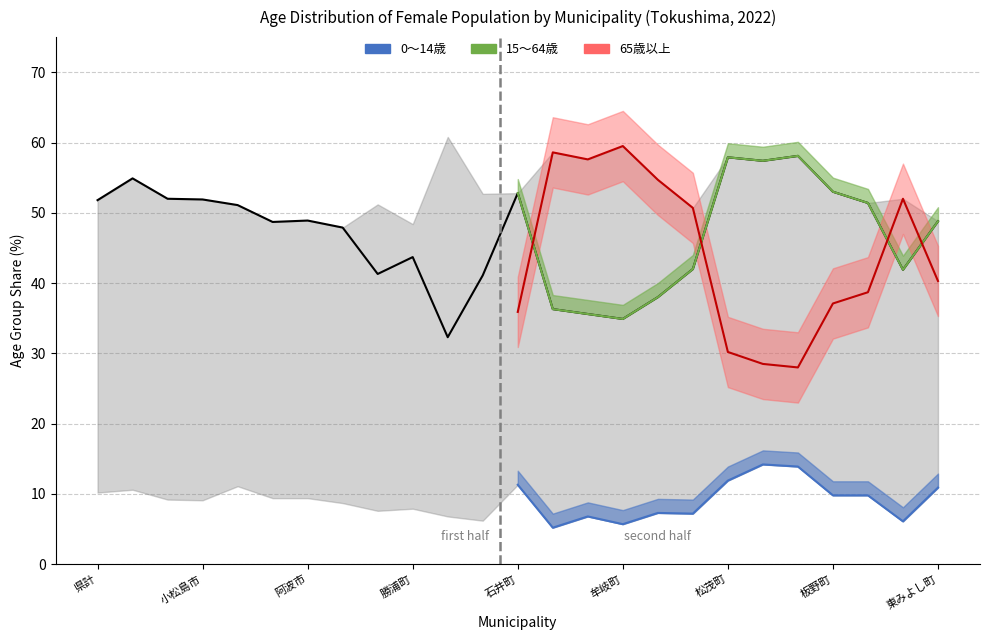

What is the difference between the highest and lowest values at 三好市?

43.6